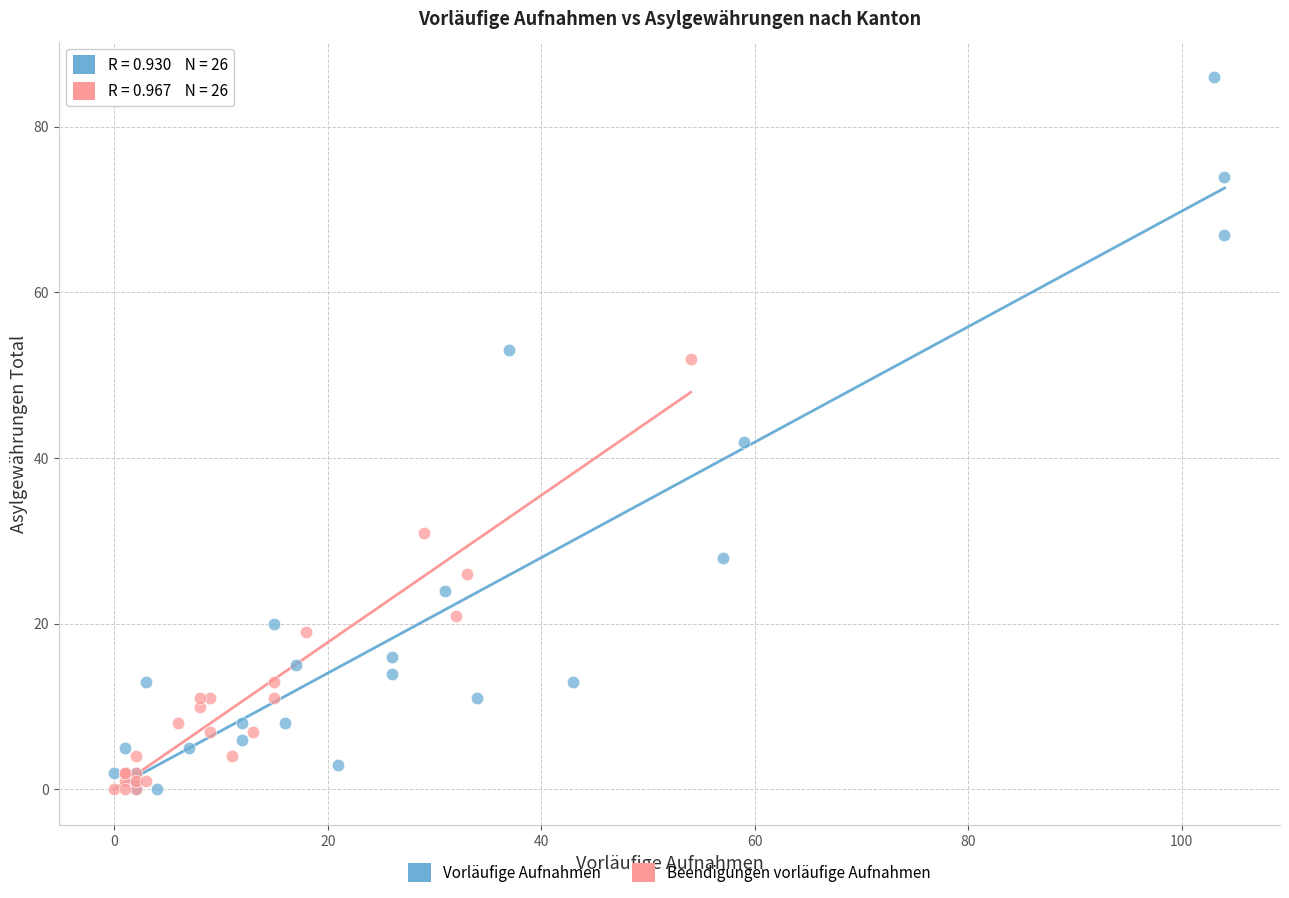

Which series has the largest Y range (max minus min)?

Vorläufige Aufnahmen